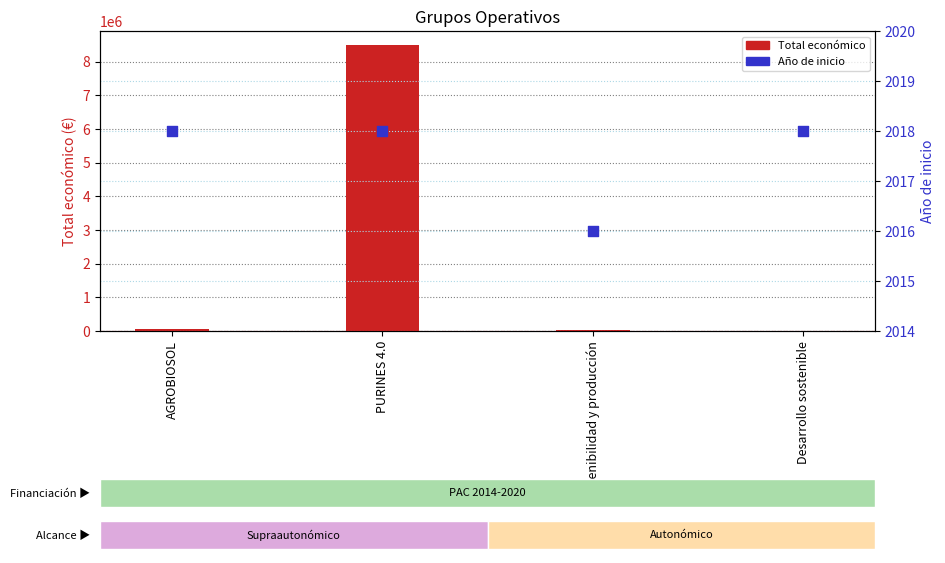

At how many categories does at least one series exceed 391248?

1